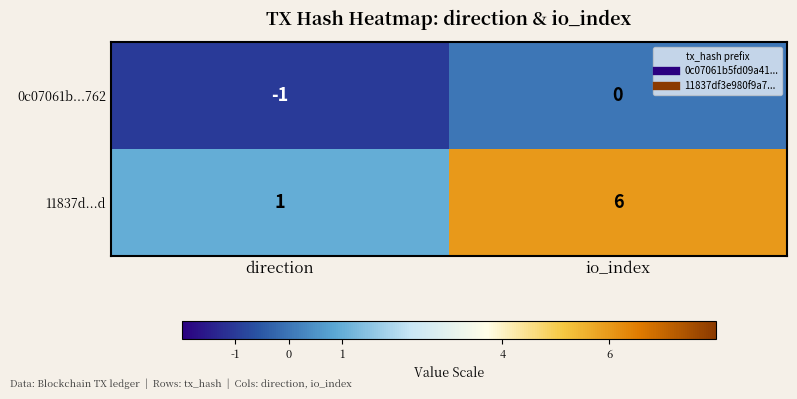

What is the sum of the 11837d...d values at io_index and direction?

7